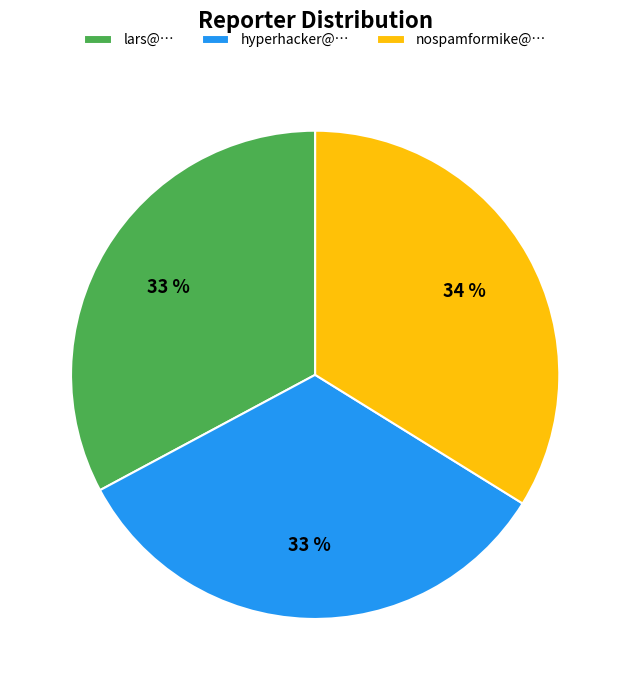

To the nearest percent, what percentage of the pie is lars@…?

33%